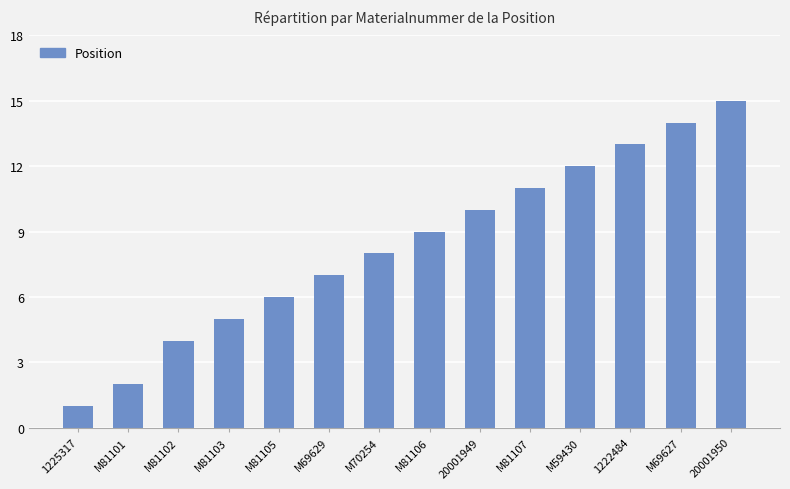

At which label is the value closest to 8?

M70254